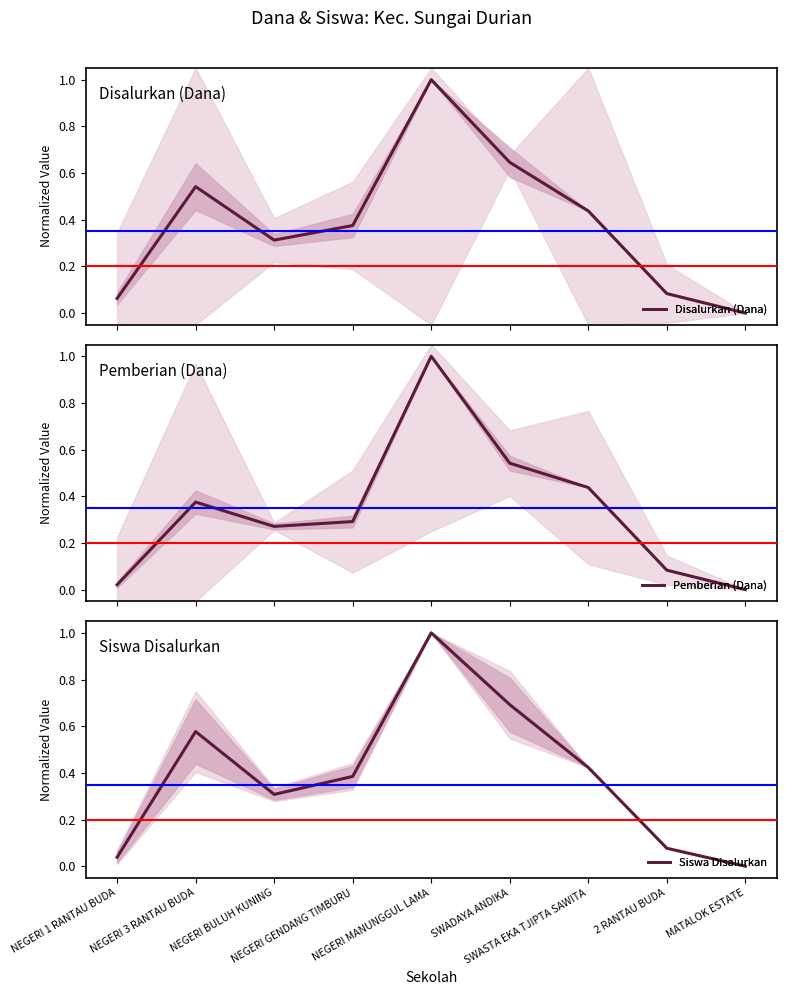

At which category is the sum across all series the highest?

NEGERI MANUNGGUL LAMA